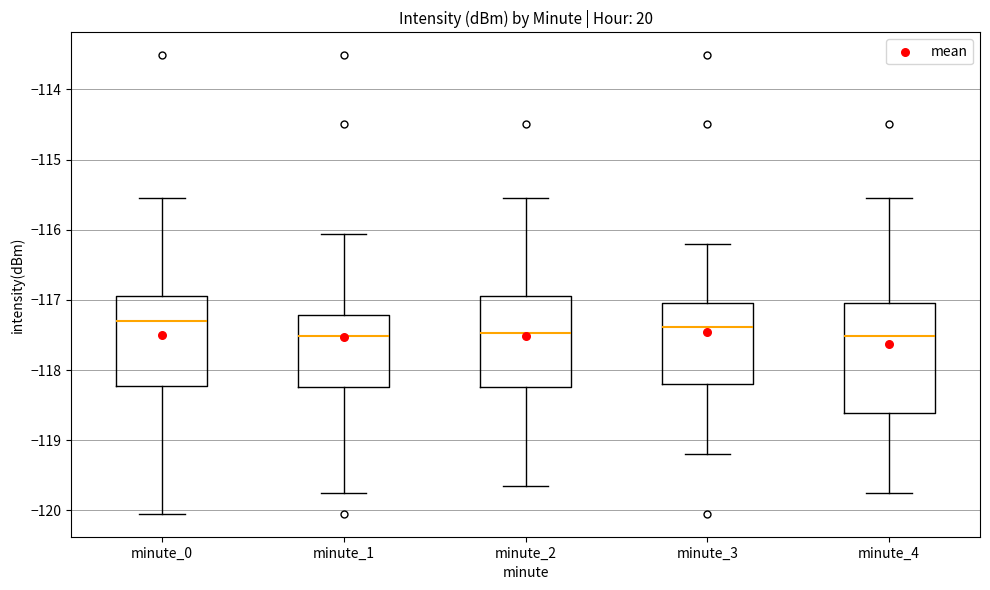

Reading left to right, transcribe this box plot: for each box, give where its median line is, the range the box spans, and where its two whiskers end, as read against the y-axis. The values are not printed on the chart, so give them approximately, as read against the axis.

minute_0: median -117.3, box -118.2 to -116.9, whiskers -120.0 to -115.5
minute_1: median -117.5, box -118.2 to -117.2, whiskers -119.8 to -116.1
minute_2: median -117.5, box -118.2 to -116.9, whiskers -119.7 to -115.5
minute_3: median -117.4, box -118.2 to -117.0, whiskers -119.2 to -116.2
minute_4: median -117.5, box -118.6 to -117.0, whiskers -119.8 to -115.5